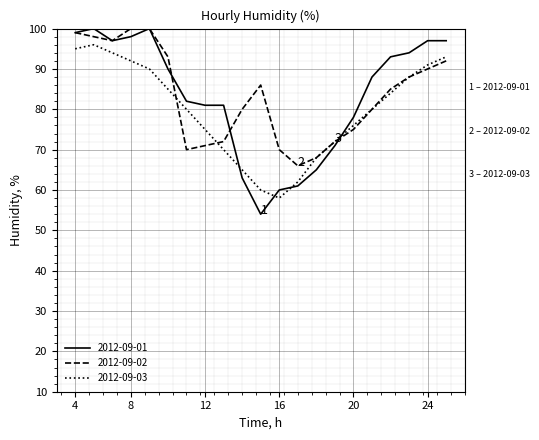

At how many categories does at least one series exceed 60?

21